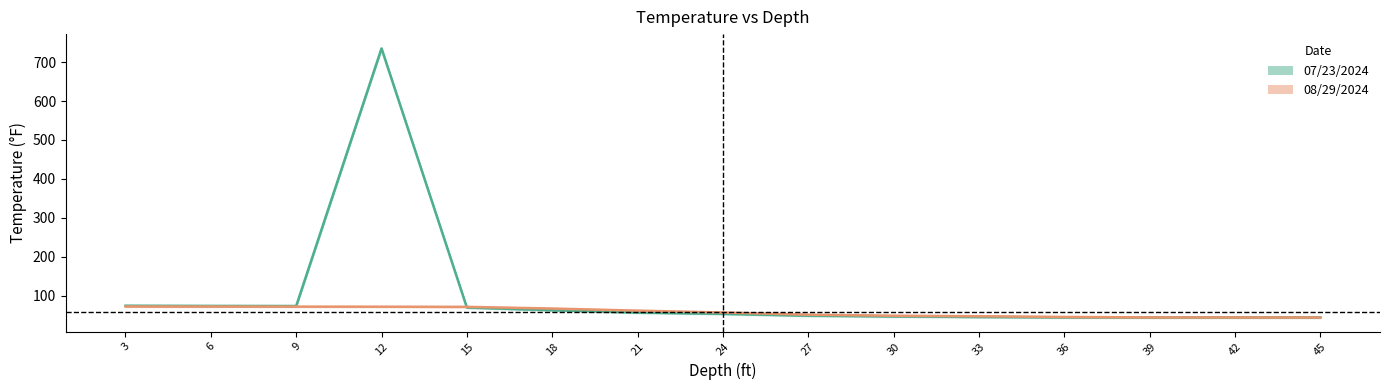

List the series in order of their overall mean, highest first.

07/23/2024, 08/29/2024